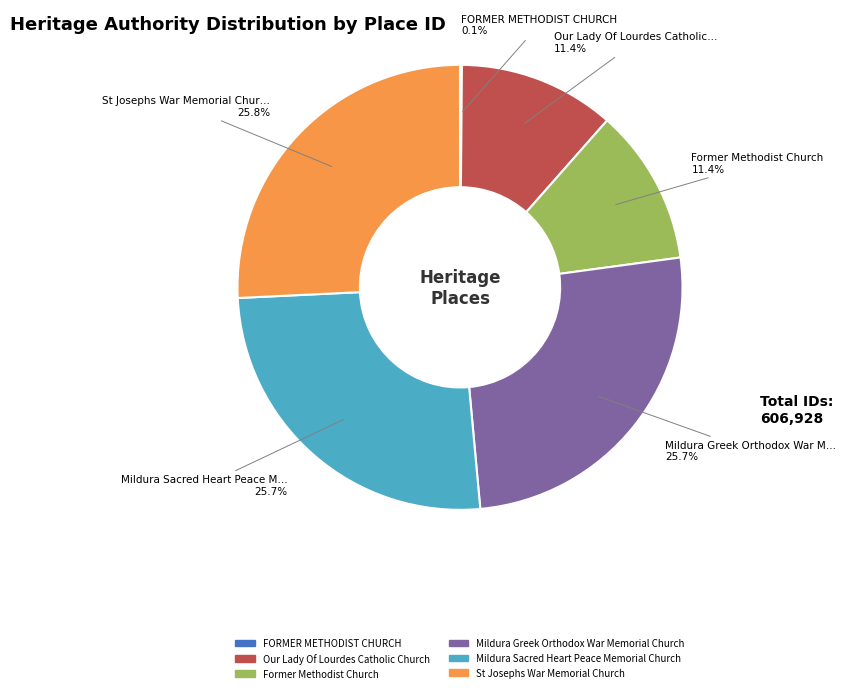

What is the ratio of the value at St Josephs War Memorial Church to the value at Our Lady Of Lourdes Catholic Church?

2.3